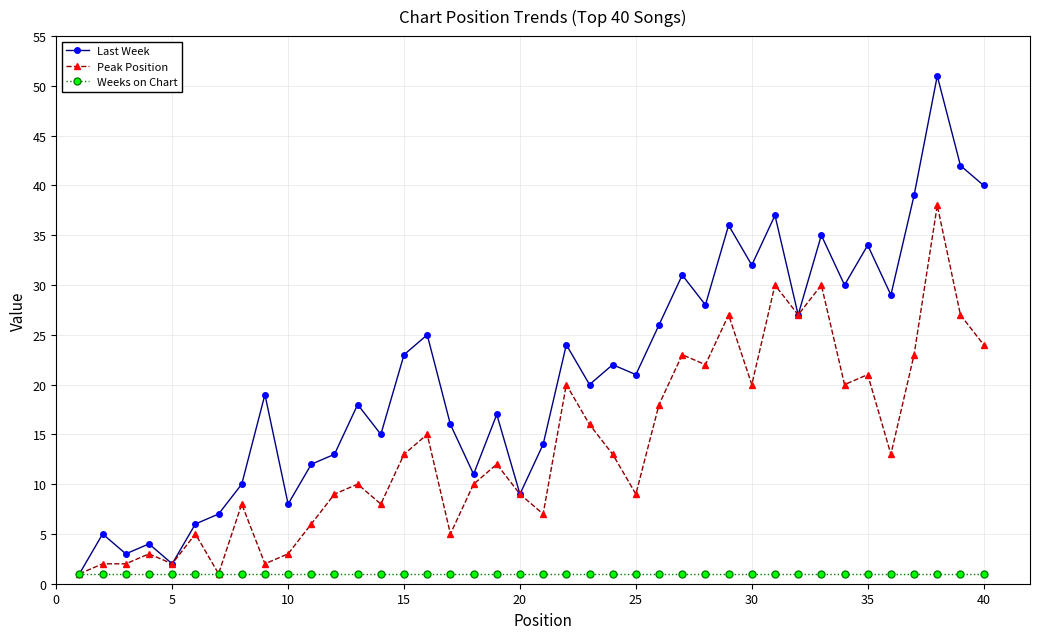

List the series in order of their overall mean, highest first.

Last Week, Peak Position, Weeks on Chart